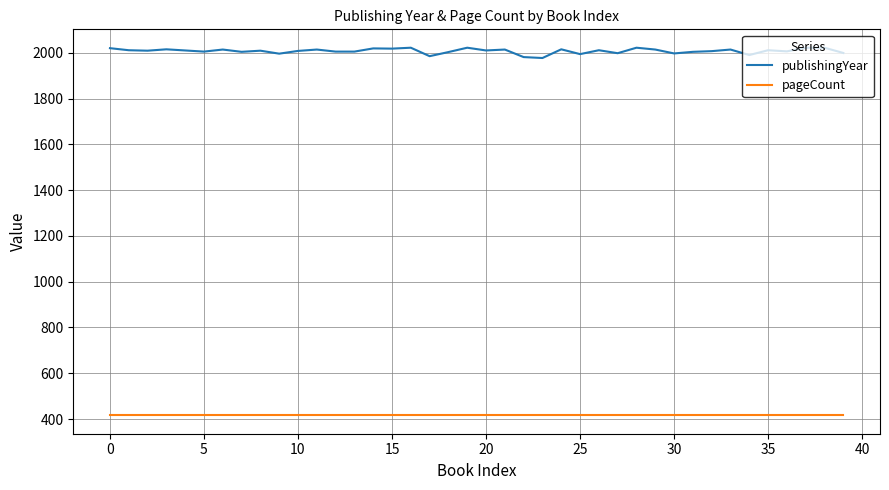

List the series in order of their overall mean, highest first.

publishingYear, pageCount